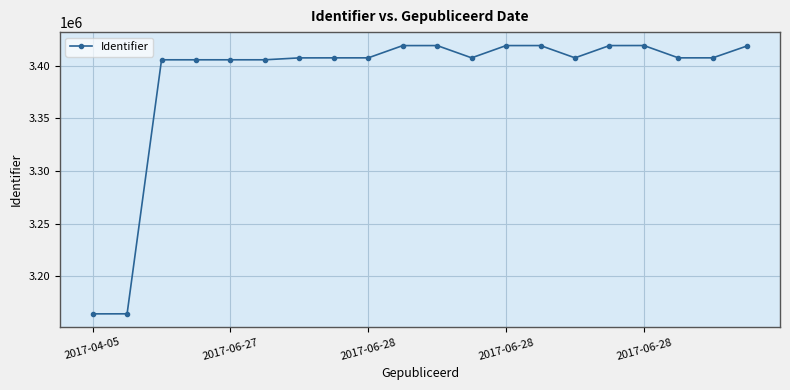

What is the value of the 5th point from the left?

3405715